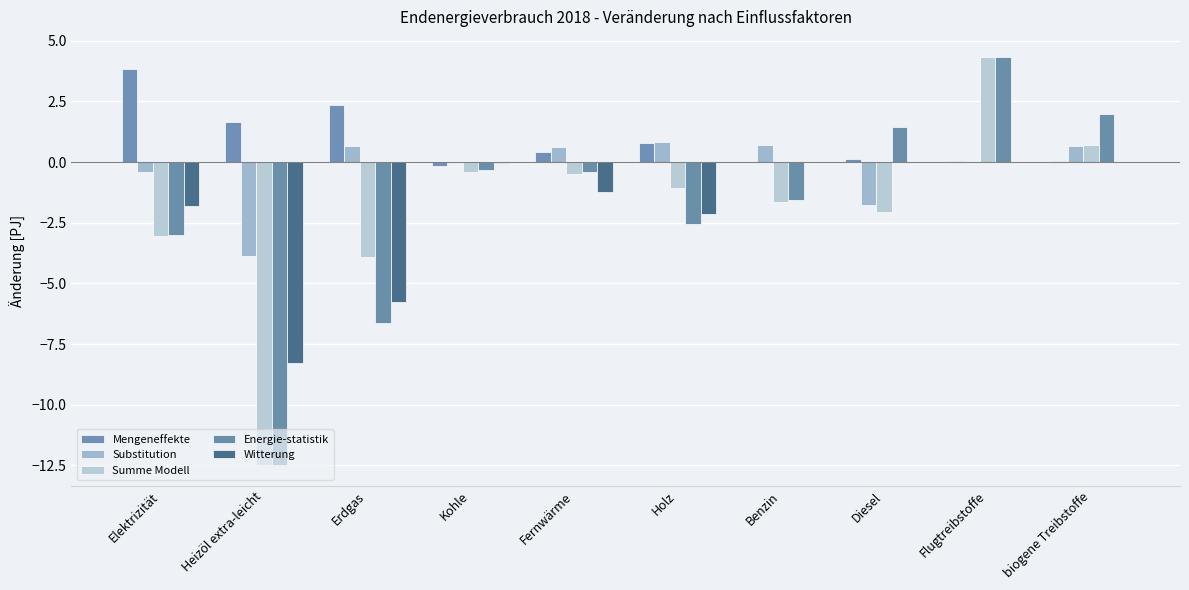

Read the Mengeneffekte value at Elektrizität.

3.8